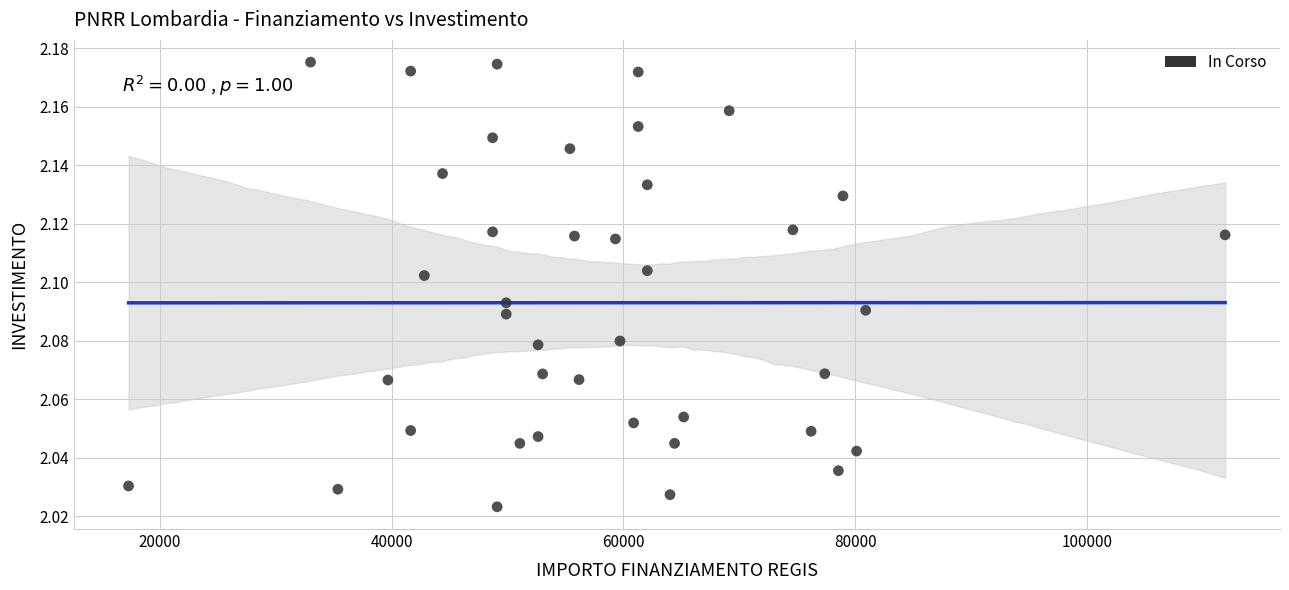

What is the range of X values (max minus min)?

94665.7